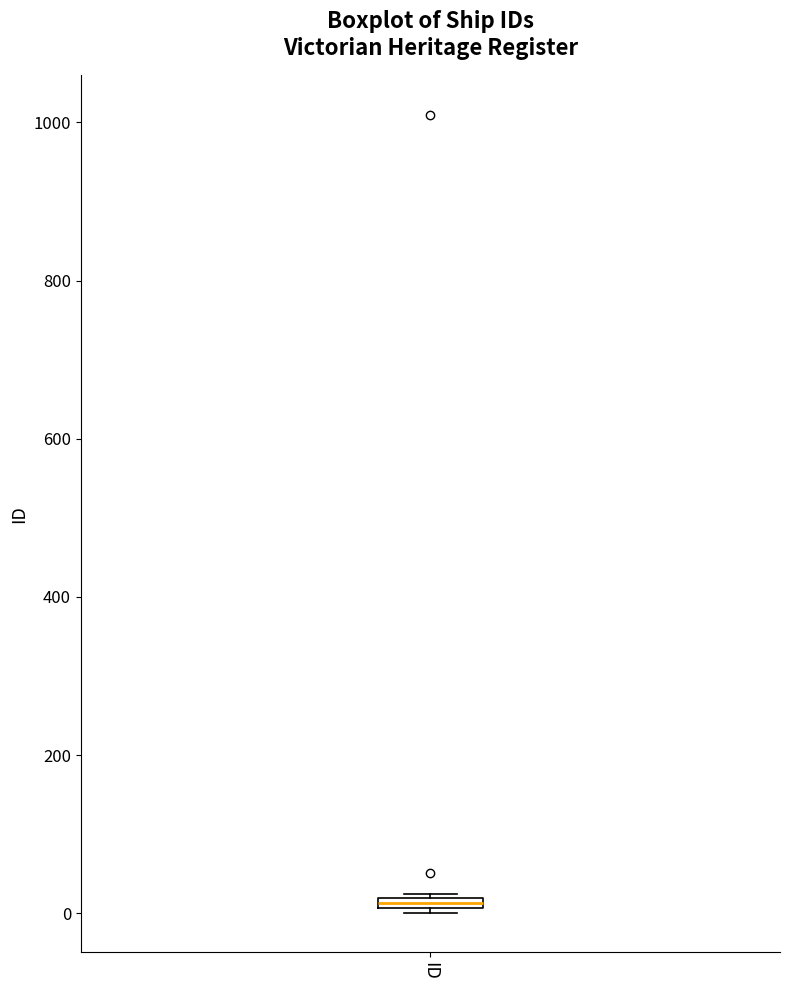

Where is the lower edge of the box for ID on the y-axis? The values are not printed on the chart, so give them approximately, as read against the axis.

0